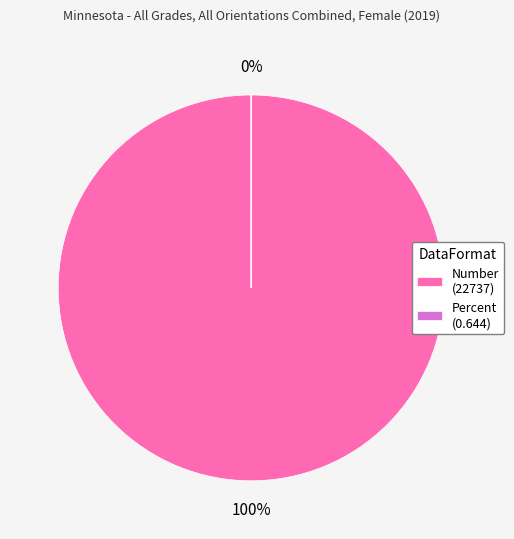

The Number slice represents 100% of the pie. True or false?

True